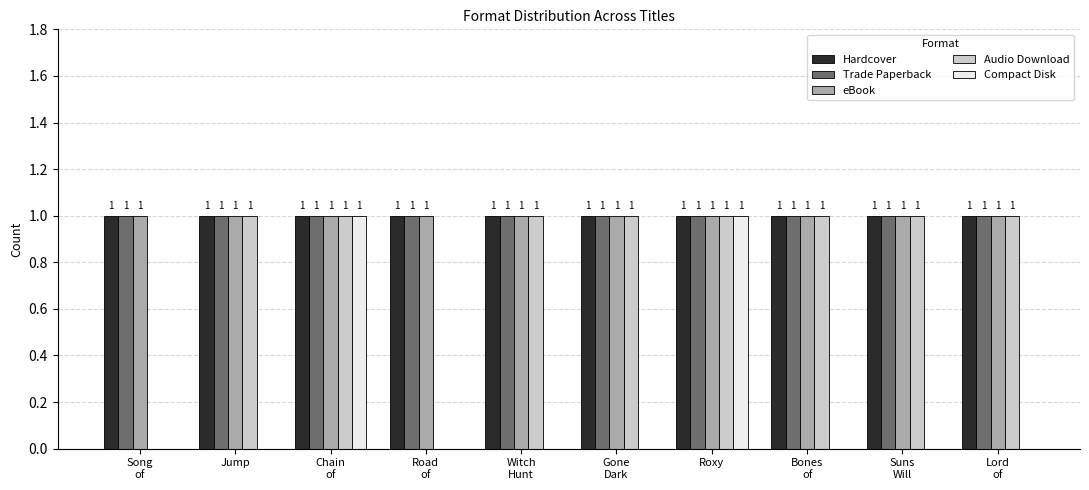

The value of Compact Disk at Witch
Hunt is 1. True or false?

False